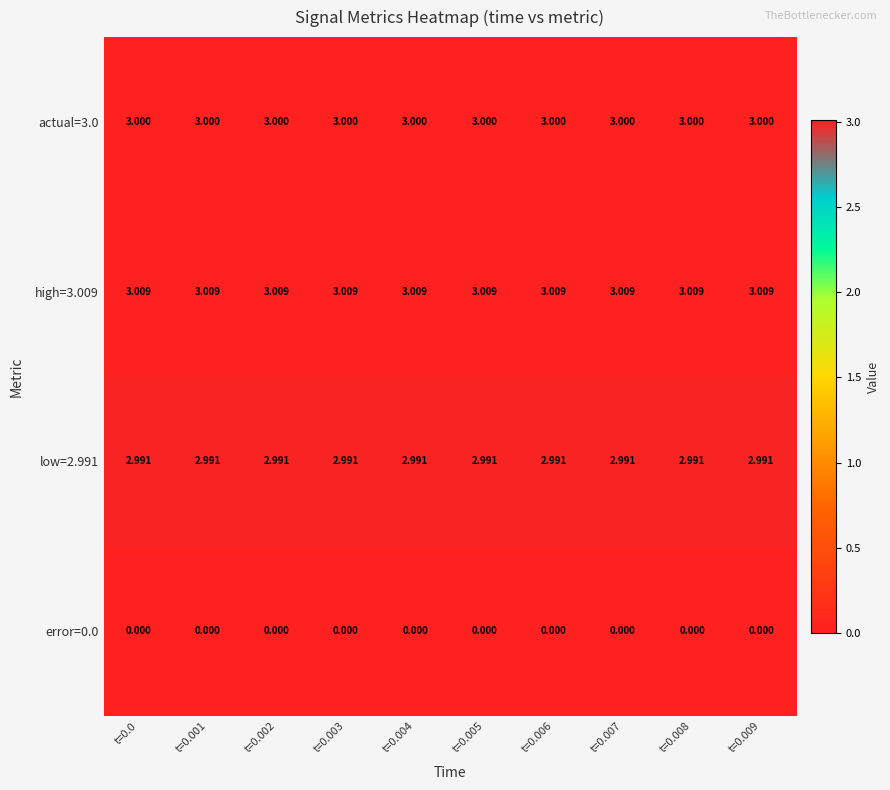

Is the value of actual=3.0 at t=0.005 greater than the value of high=3.009 at t=0.003?

No